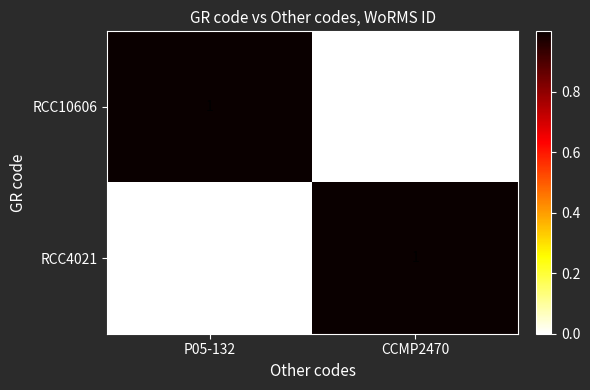

Reading left to right, what are all the values shown in this chart?

RCC10606: P05-132=1	CCMP2470=0
RCC4021: P05-132=0	CCMP2470=1